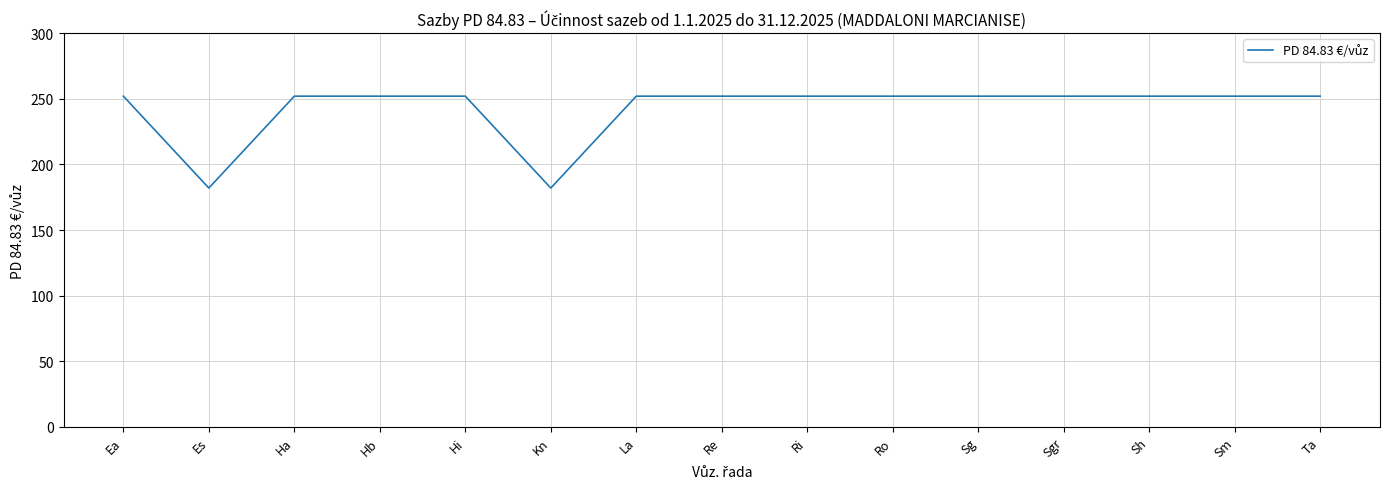

What is the ratio of the value at Sm to the value at La?

1.0